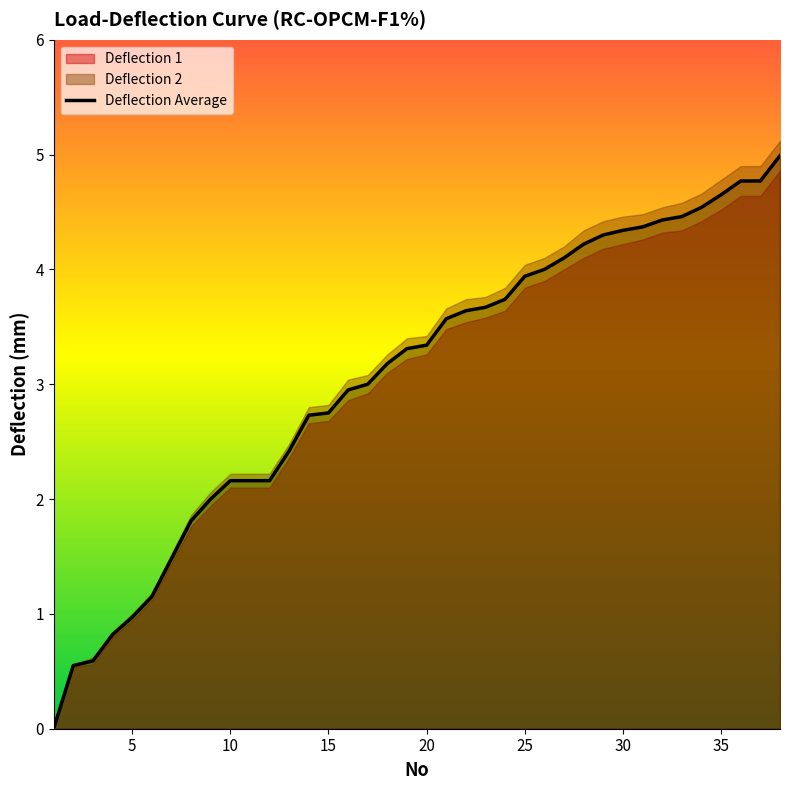

At 35, list the series in order from smallest to largest.

Deflection 1, Deflection Average, Deflection 2